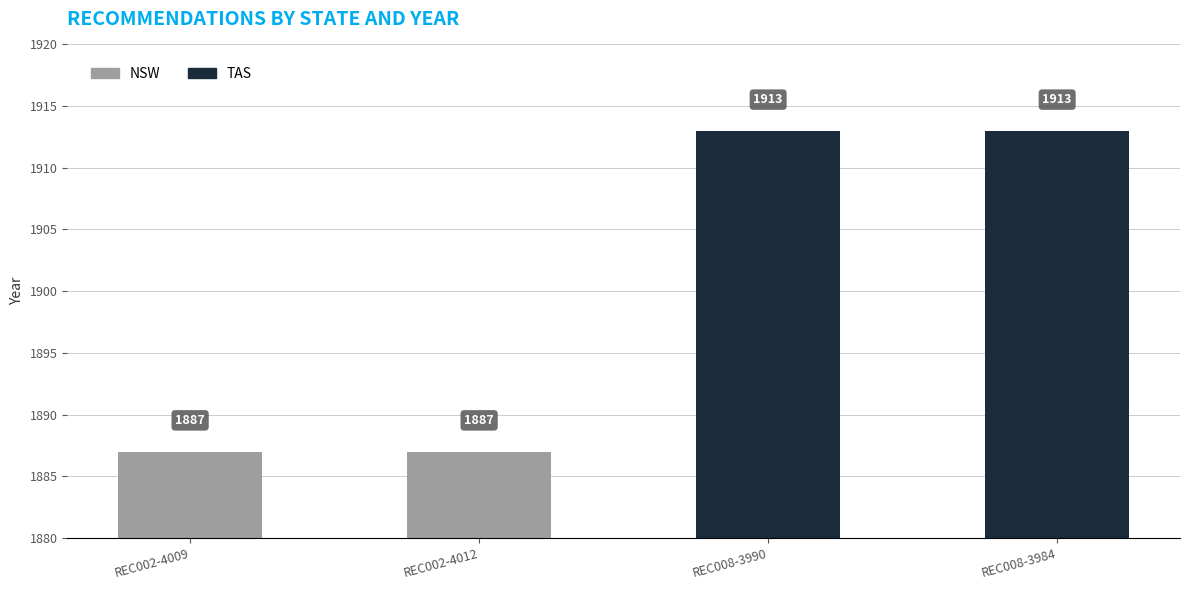

Which series has the widest spread of values?

NSW